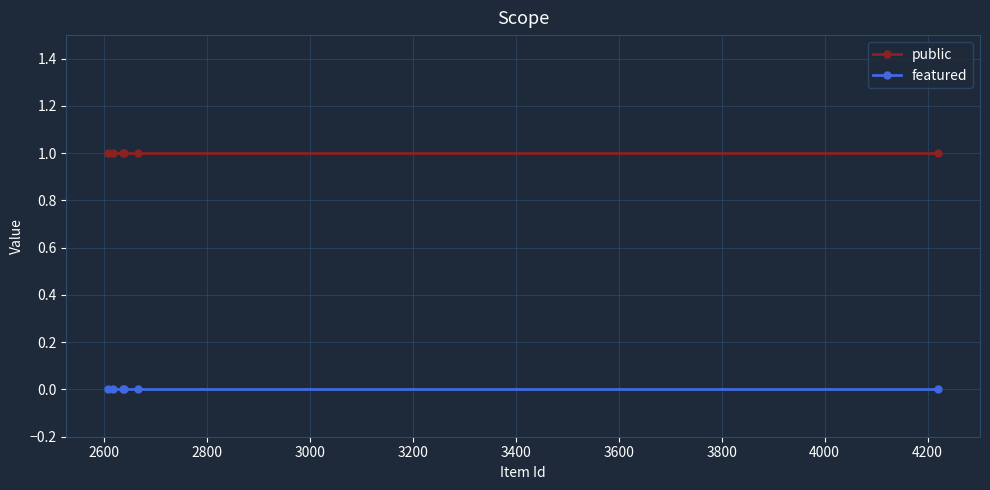

What is the maximum value shown in the chart?

1